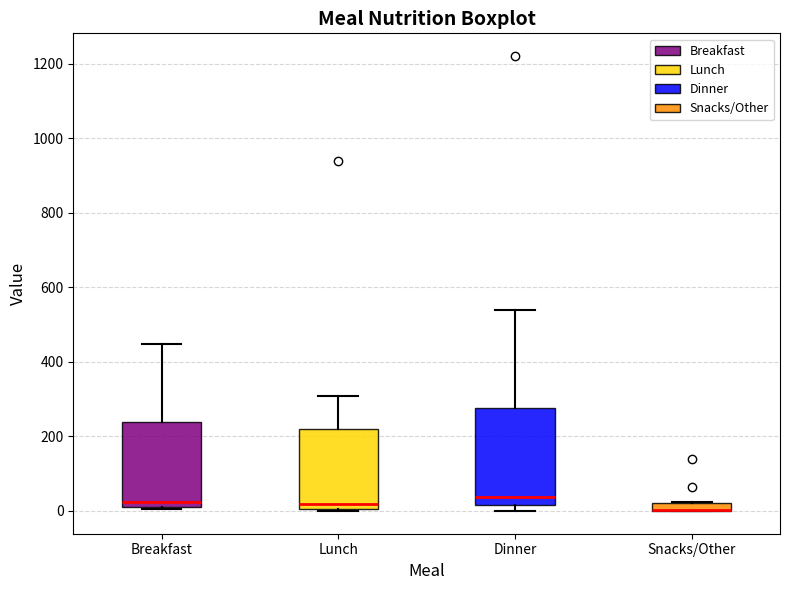

Which box is the tallest, from its lower edge to its upper edge?

Dinner